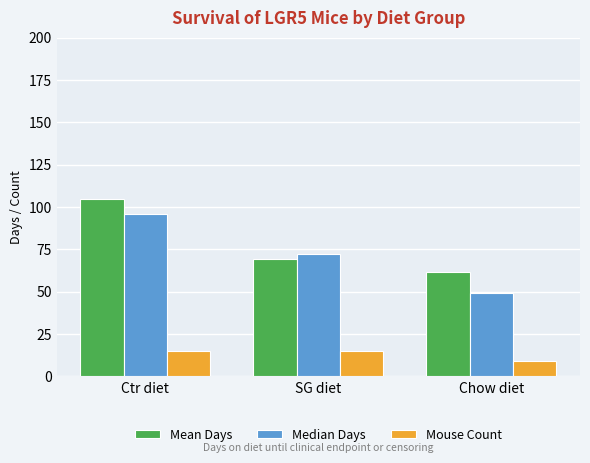

What is the maximum value shown in the chart?

104.8